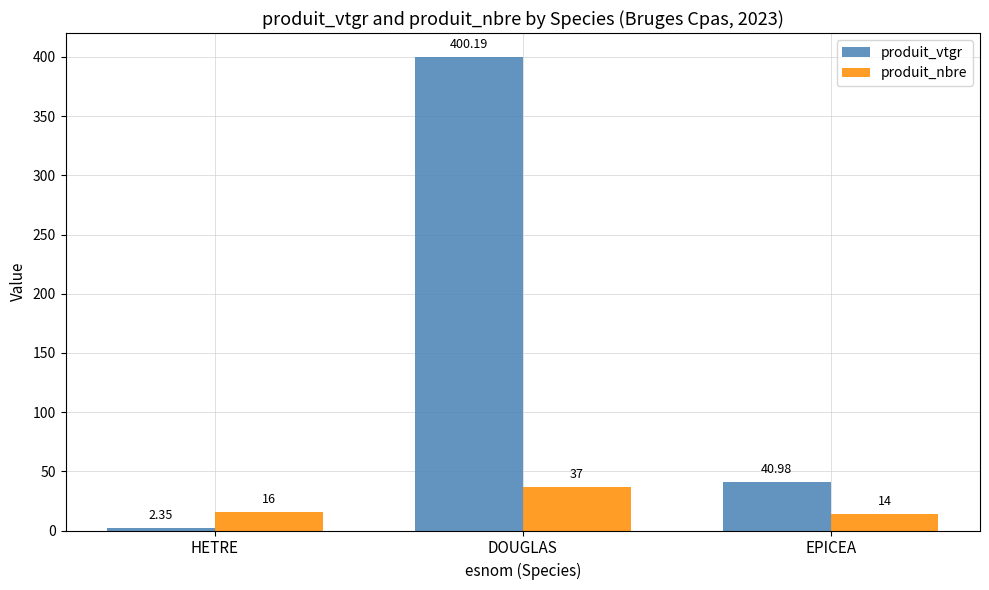

At how many categories does at least one series exceed 202?

1